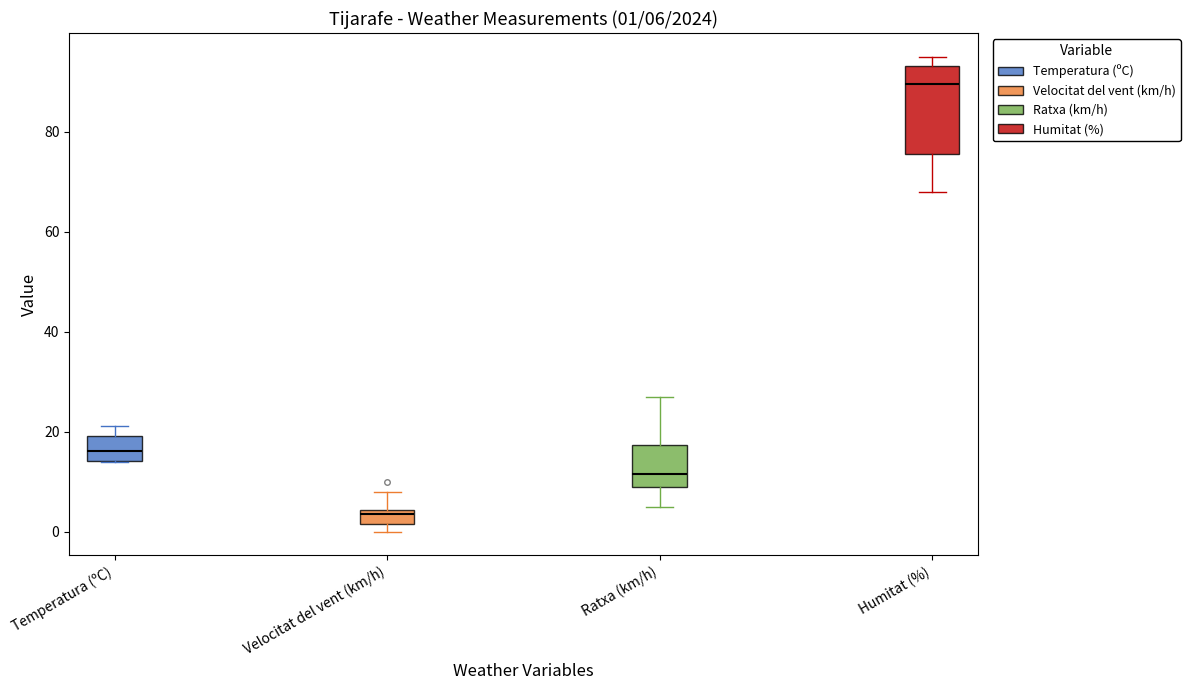

Which box's median line is the lowest?

Velocitat del vent (km/h)